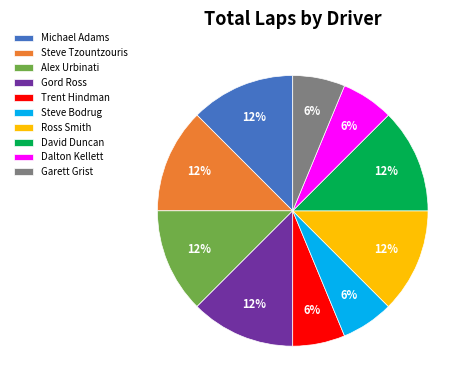

Does Ross Smith account for over 50% of the chart?

No